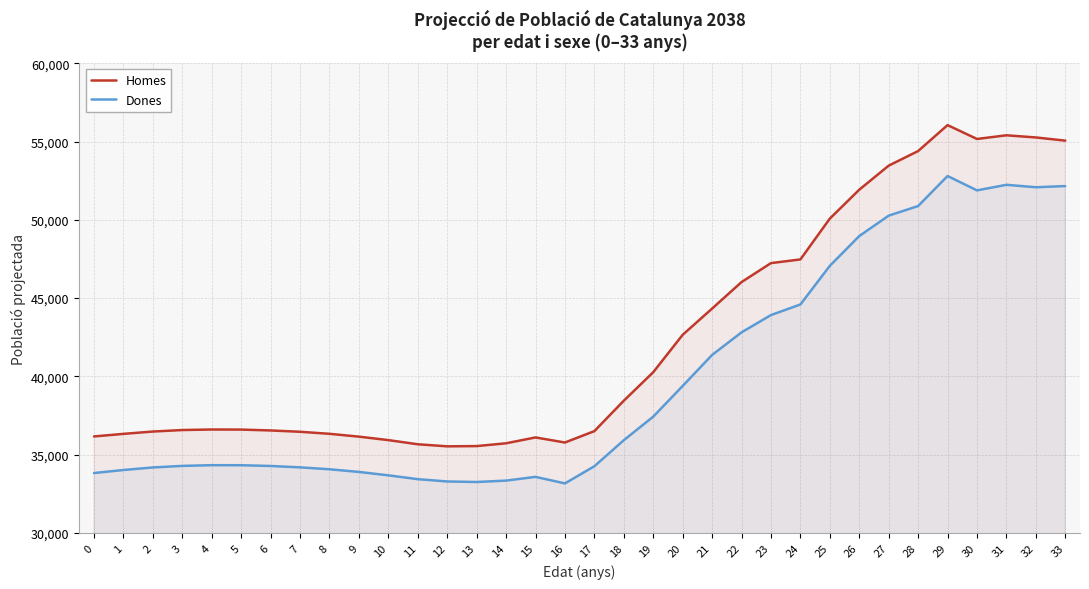

Which series changed the most between 14 and 21?

Homes